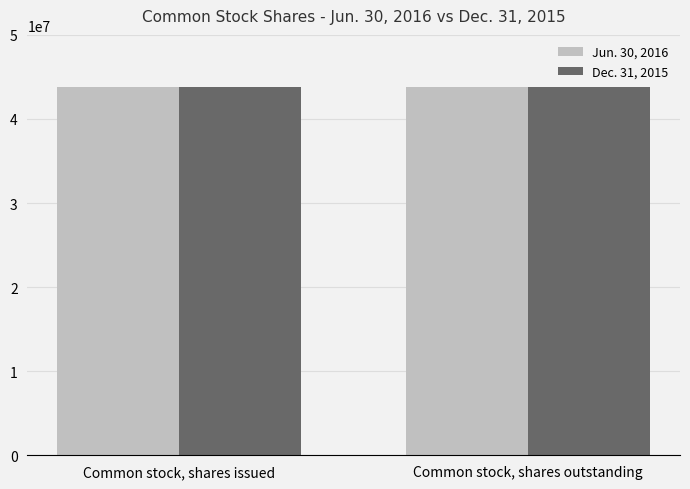

How many series are shown in this chart?

2